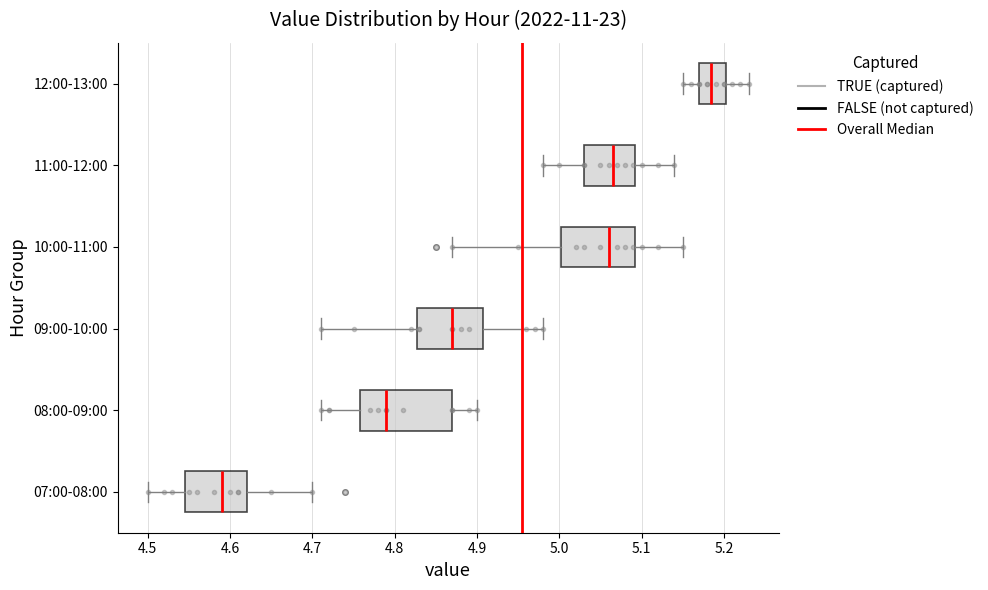

Which box is the widest, from its left edge to its right edge?

08:00-09:00